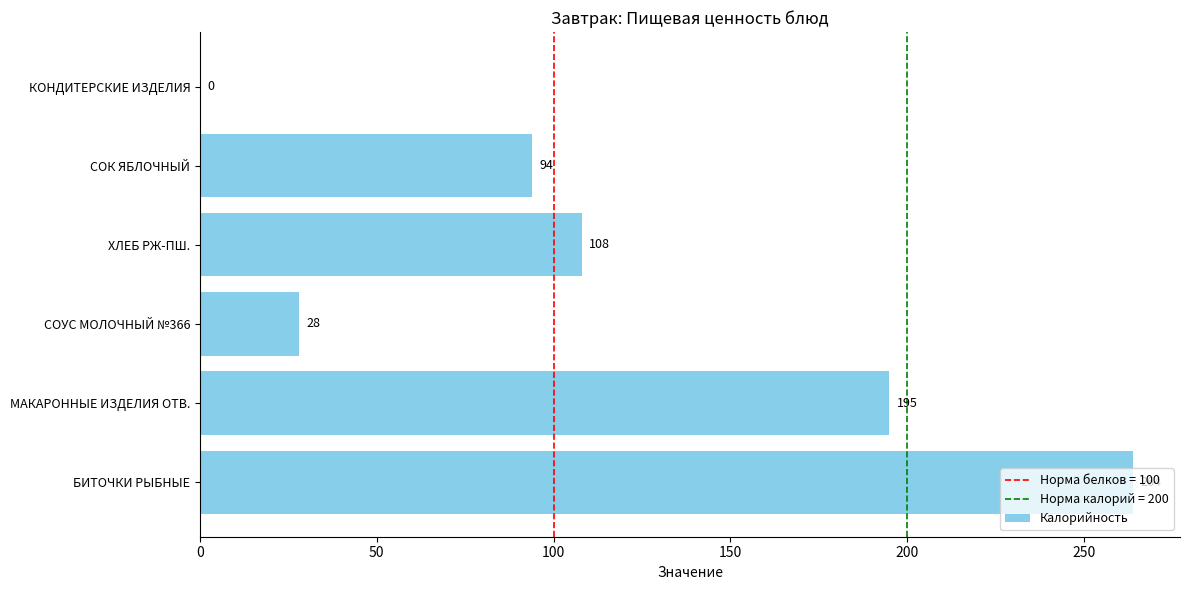

The chart shows a value of 26 at СОК ЯБЛОЧНЫЙ. True or false?

False